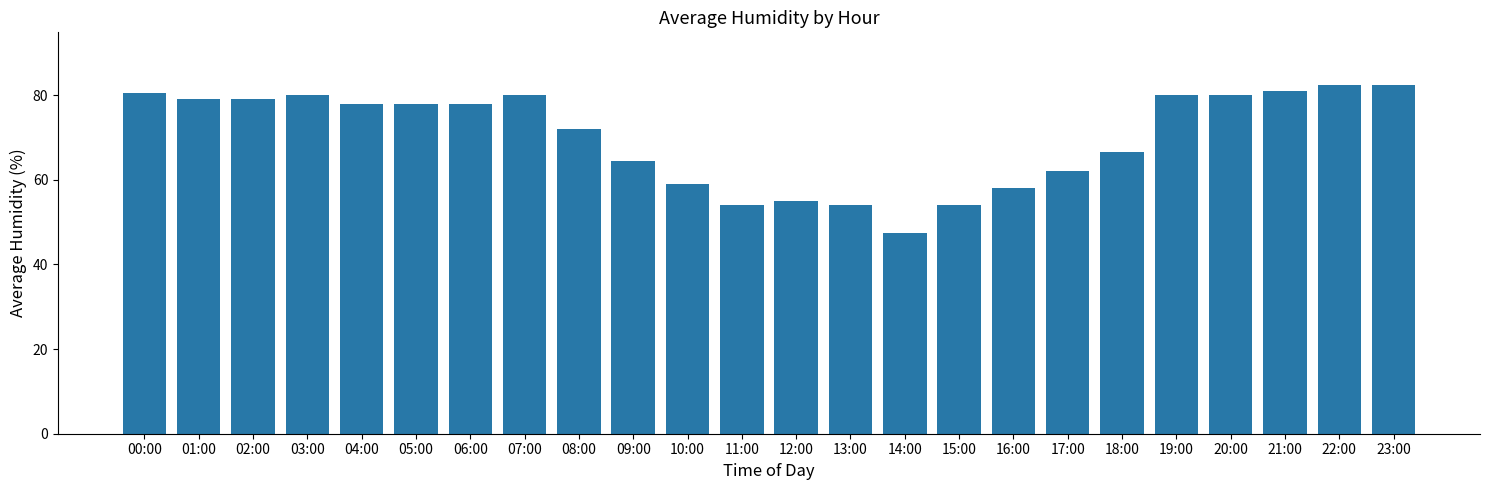

What is the ratio of the value at 09:00 to the value at 03:00?

0.8